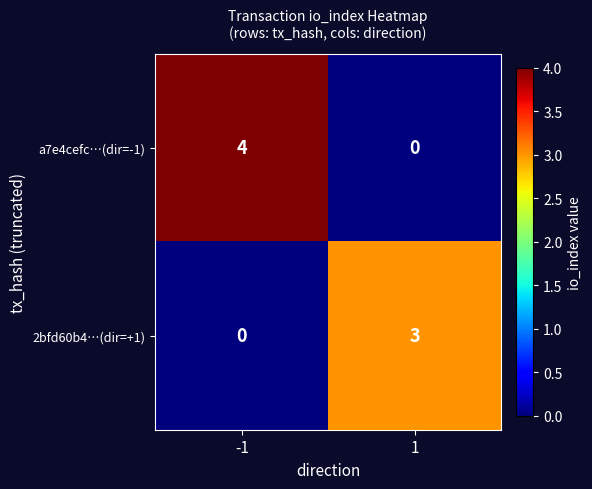

Reading left to right, extract all data points from this chart.

a7e4cefc…(dir=-1): -1=4	1=0
2bfd60b4…(dir=+1): -1=0	1=3